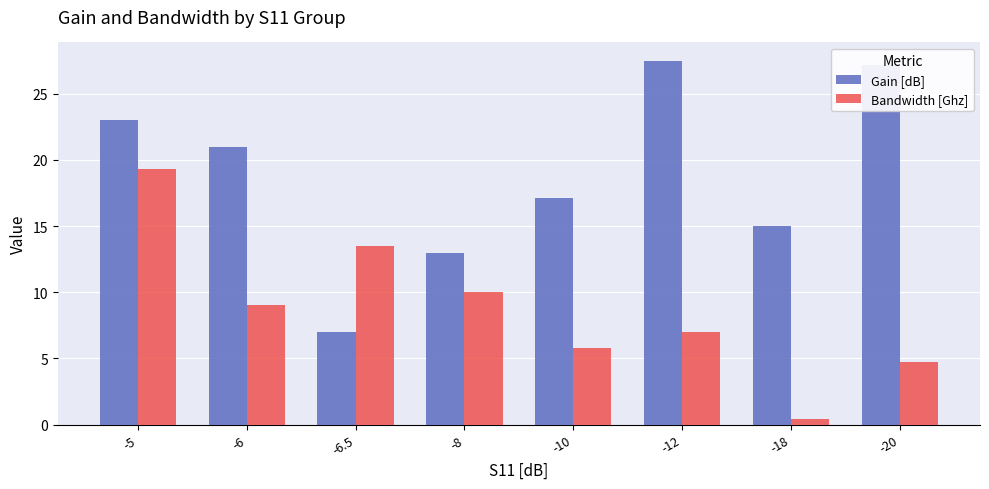

What is the label of the 4th bar from the right?

-10